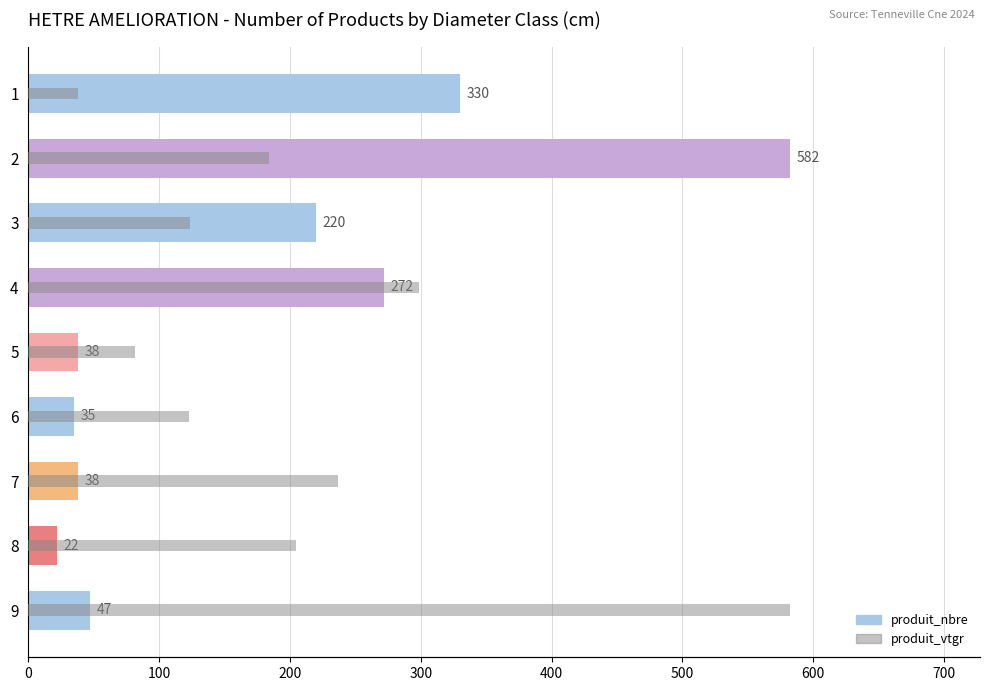

What is the smallest value displayed?

12.2